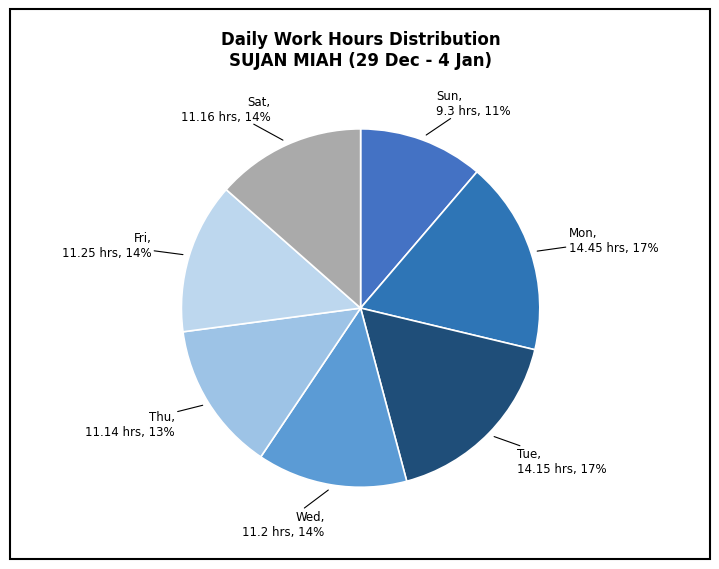

Is the sum of Tue and Mon greater than half?

No